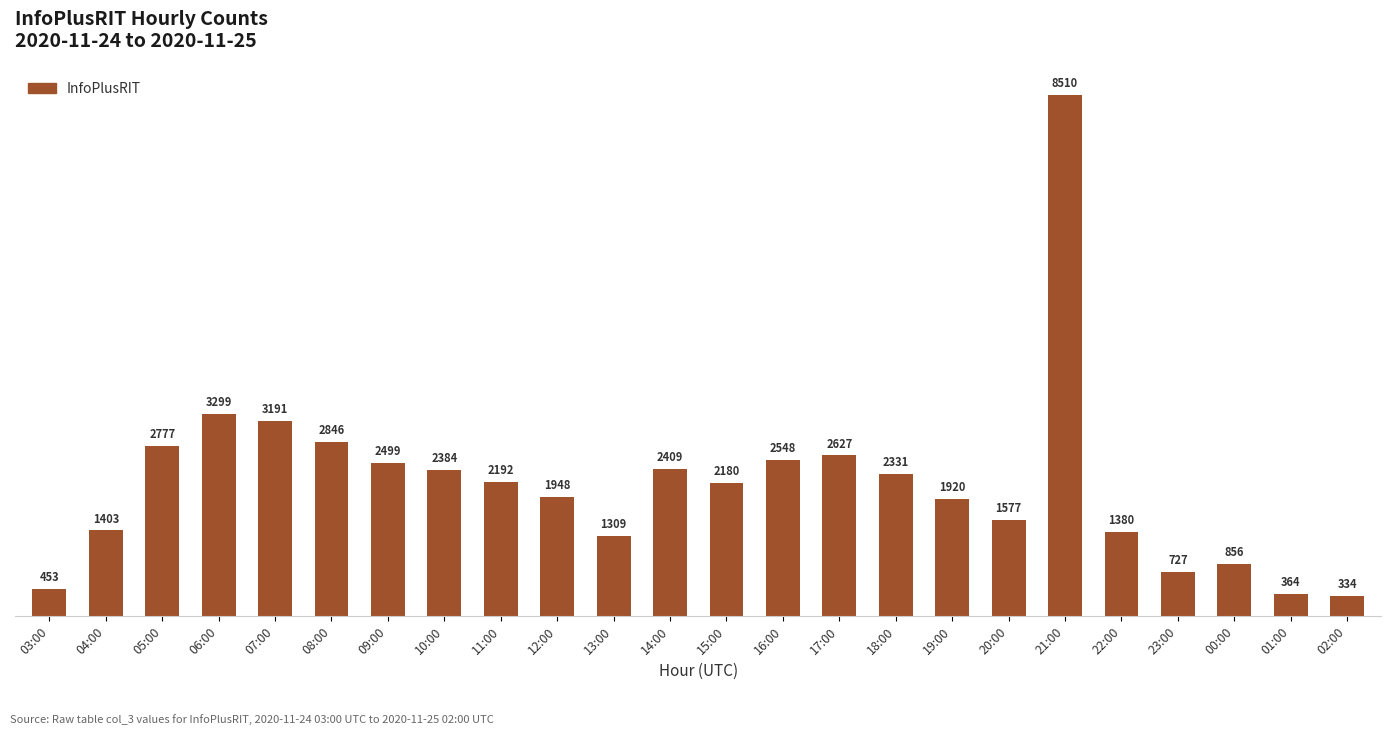

Rank the categories by value from lowest to highest.

02:00, 01:00, 03:00, 23:00, 00:00, 13:00, 22:00, 04:00, 20:00, 19:00, 12:00, 15:00, 11:00, 18:00, 10:00, 14:00, 09:00, 16:00, 17:00, 05:00, 08:00, 07:00, 06:00, 21:00